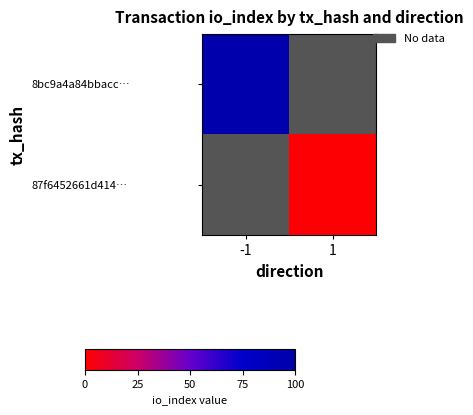

What is the greatest value displayed?

323.0